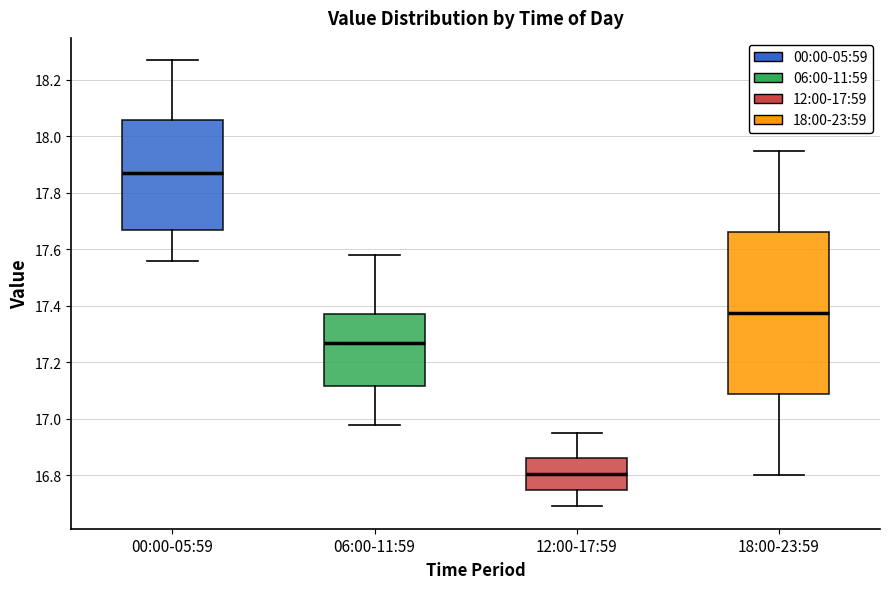

Reading left to right, transcribe this box plot: for each box, give where its median line is, the range the box spans, and where its two whiskers end, as read against the y-axis. The values are not printed on the chart, so give them approximately, as read against the axis.

00:00-05:59: median 17.88, box 17.68 to 18.06, whiskers 17.56 to 18.28
06:00-11:59: median 17.28, box 17.12 to 17.38, whiskers 16.98 to 17.58
12:00-17:59: median 16.80, box 16.74 to 16.86, whiskers 16.70 to 16.96
18:00-23:59: median 17.38, box 17.08 to 17.66, whiskers 16.80 to 17.96